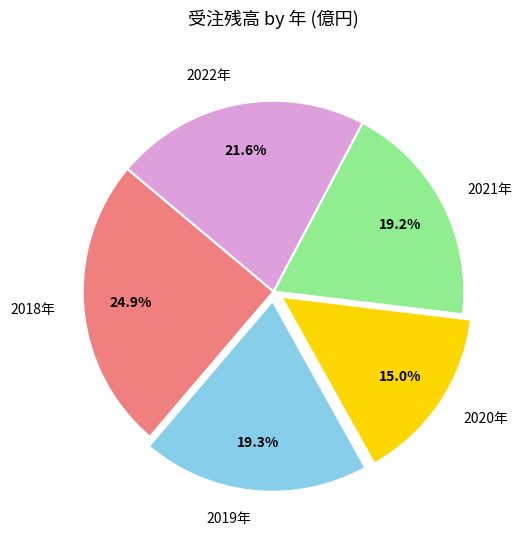

To the nearest percent, what is the combined percentage of 2021年 and 2022年?

41%